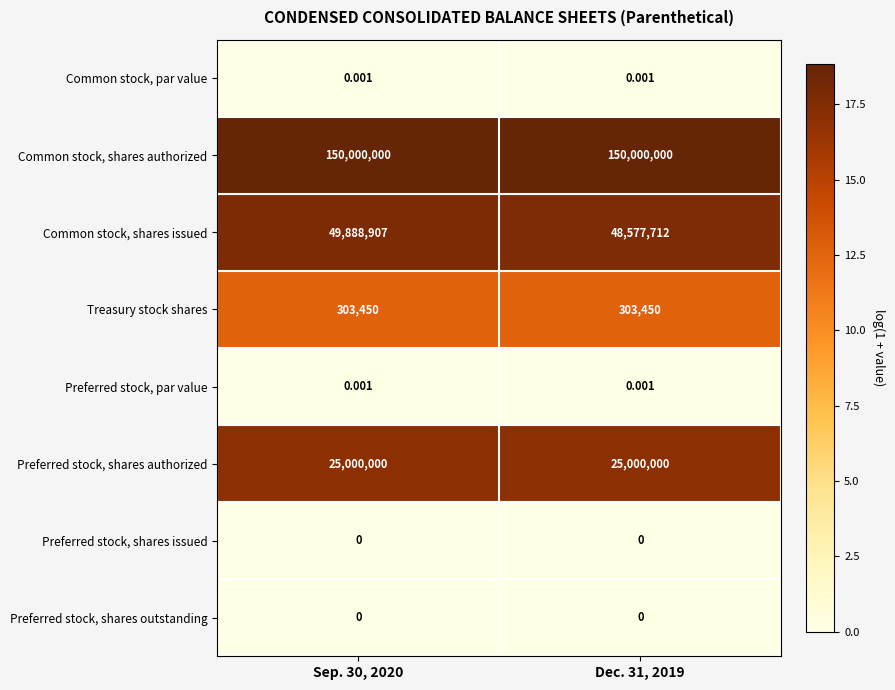

What is the maximum value shown in the chart?

150000000.0